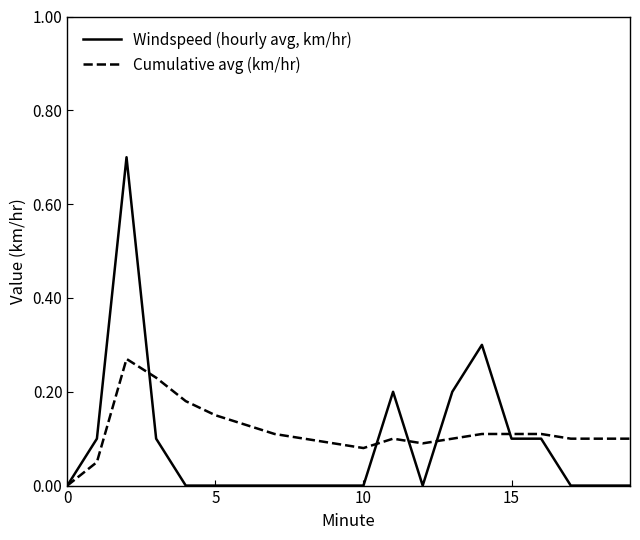

Rank the series by their average value, from lowest to highest.

Windspeed (hourly avg, km/hr), Cumulative avg (km/hr)